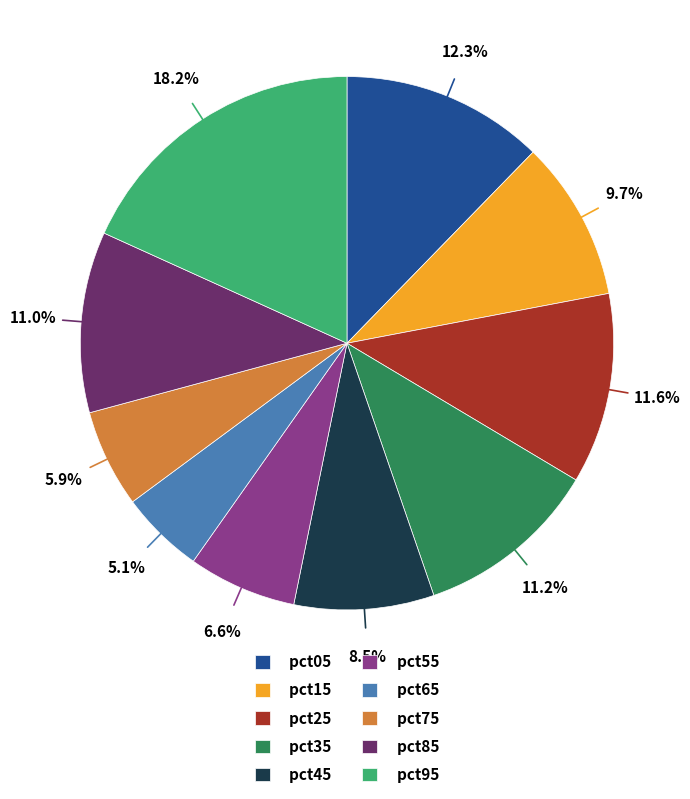

What portion of the pie excludes pct35?

88.8%